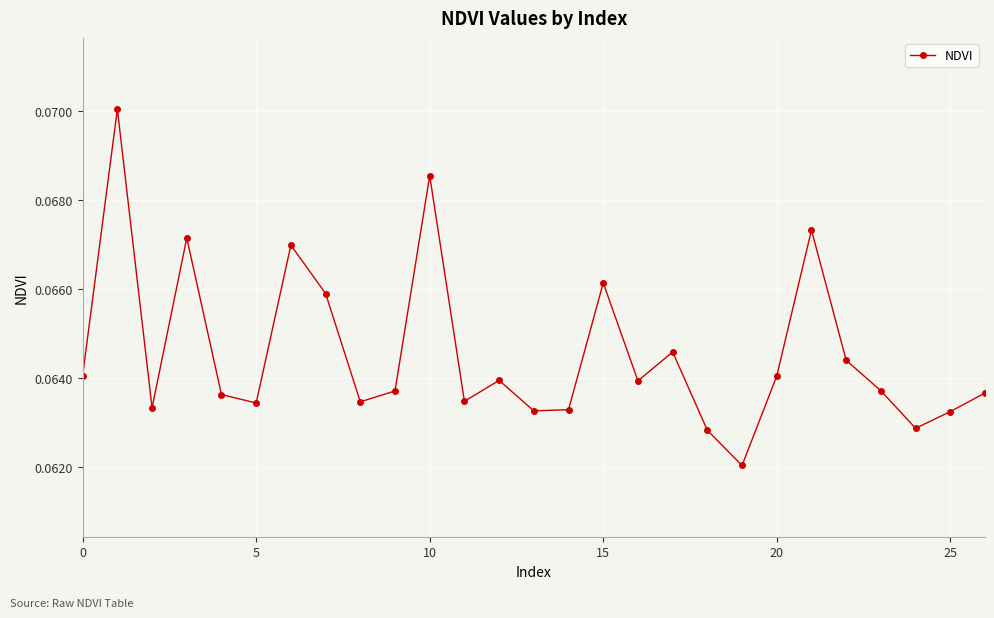

What is the sum of all values?

1.7